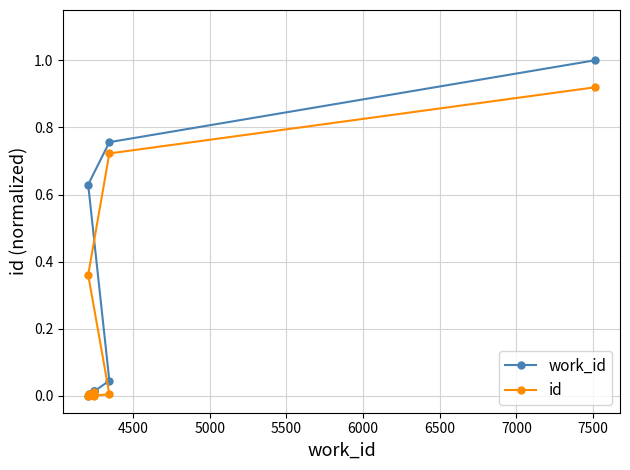

How many positive values does the id series have?

9